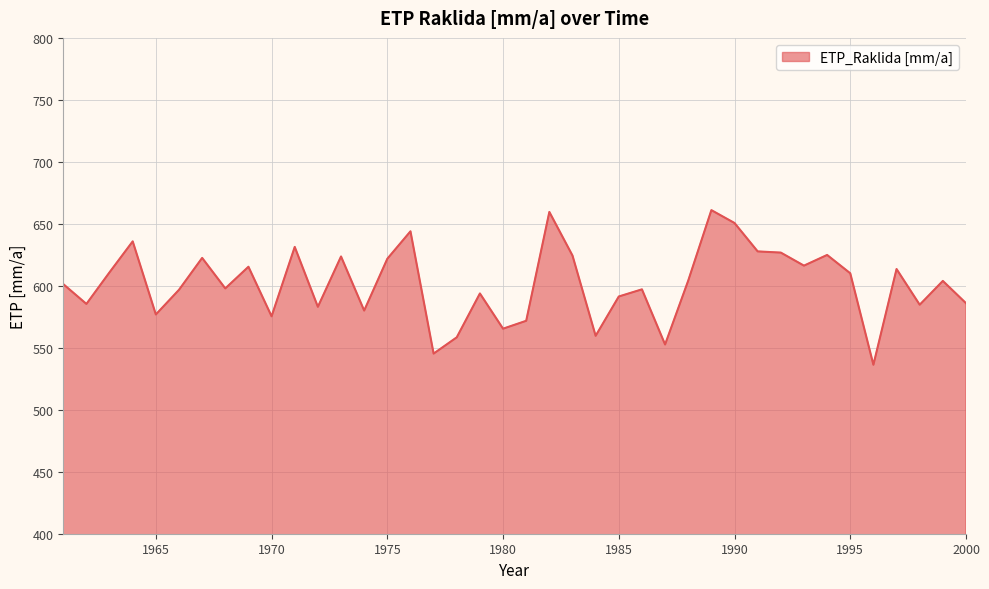

What is the maximum value shown in the chart?

661.0